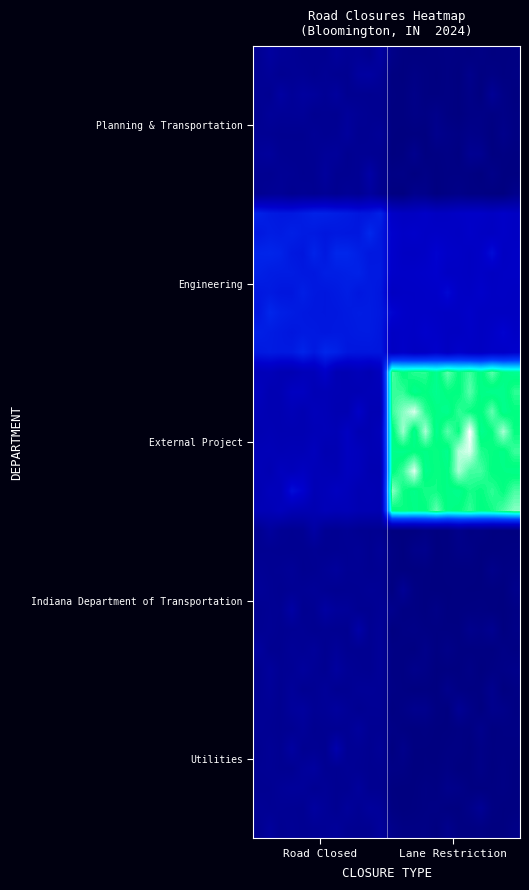

What is the maximum value shown in the chart?

15.5